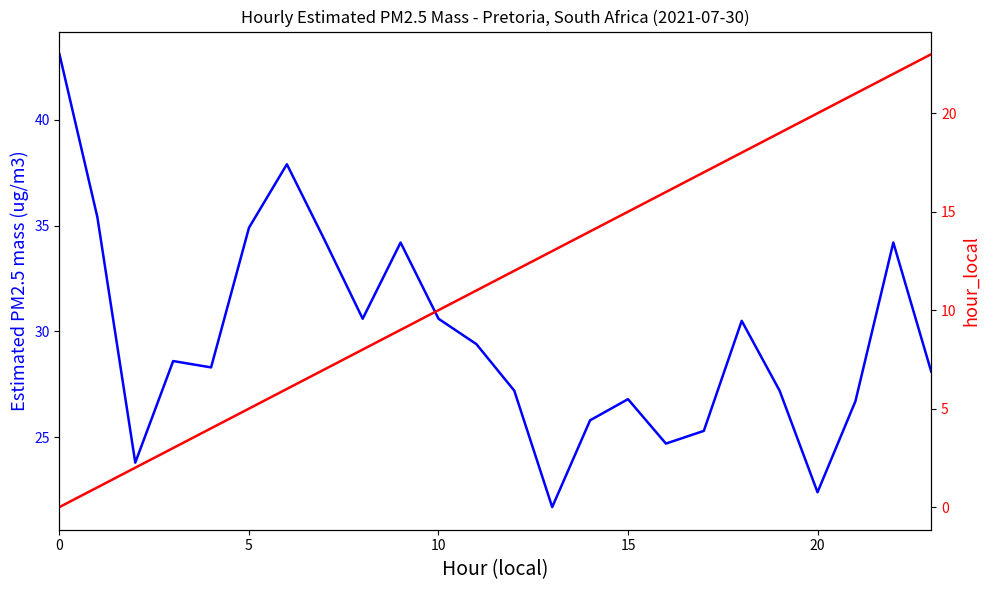

Which series changed the most between 17 and 18?

Estimated PM2.5 mass